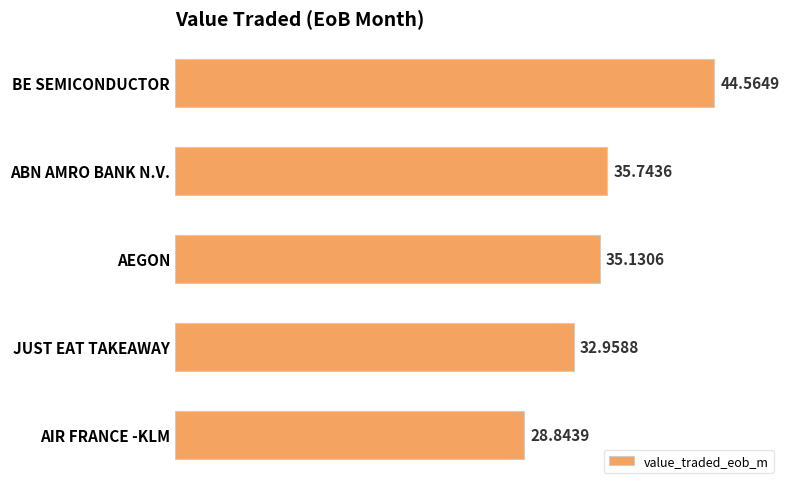

What is the label of the 5th bar from the bottom?

BE SEMICONDUCTOR